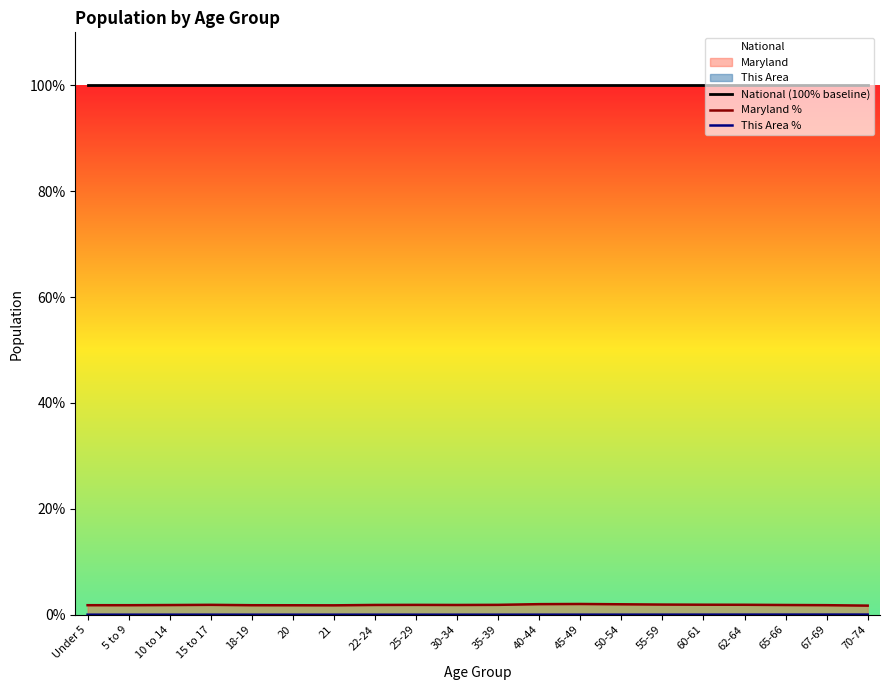

Which has a higher value, 55-59 or 15 to 17?

55-59